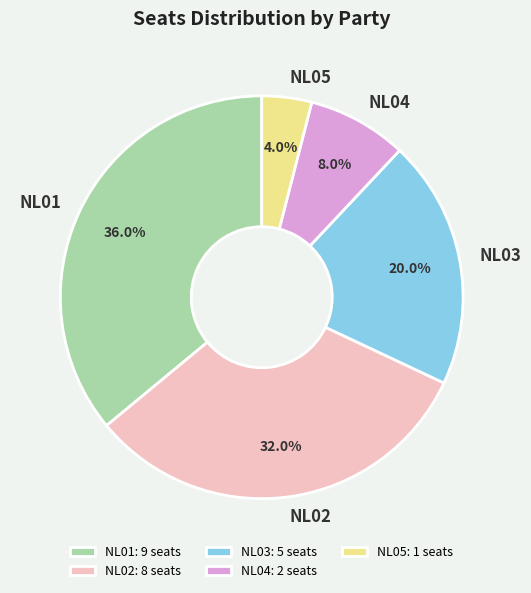

Which category has the smallest portion of the pie?

NL05